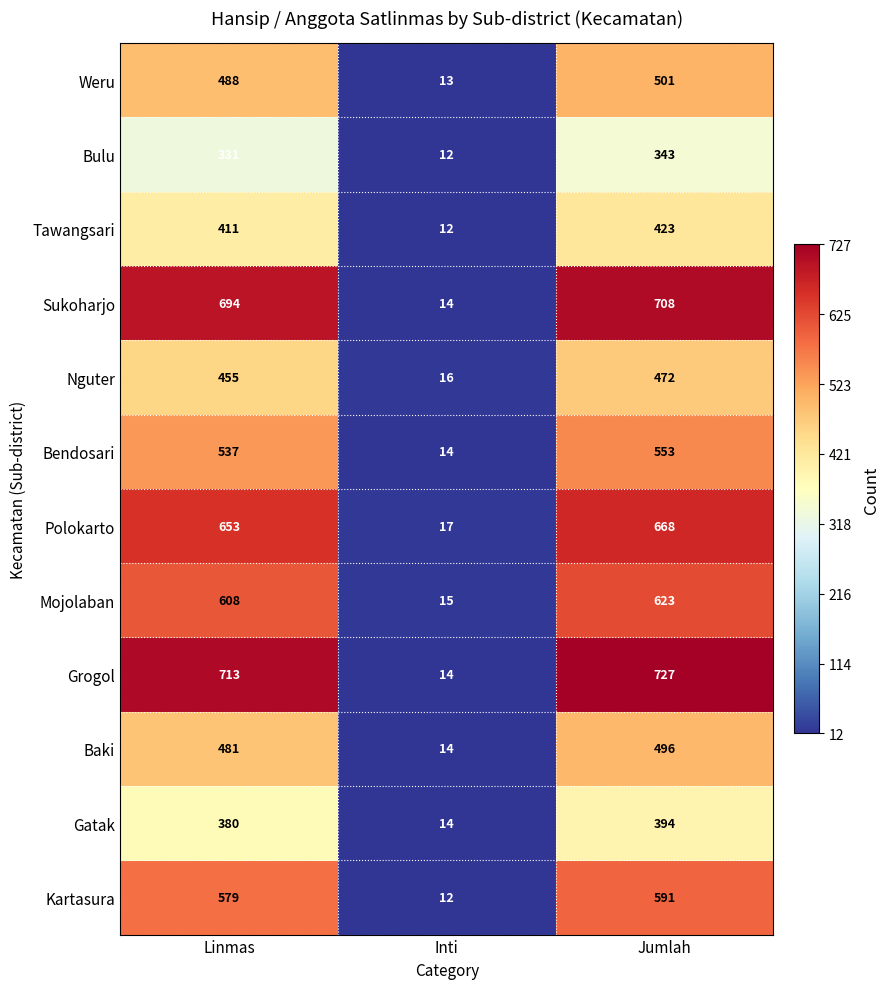

Where is Nguter nearest to the value 244?

Linmas